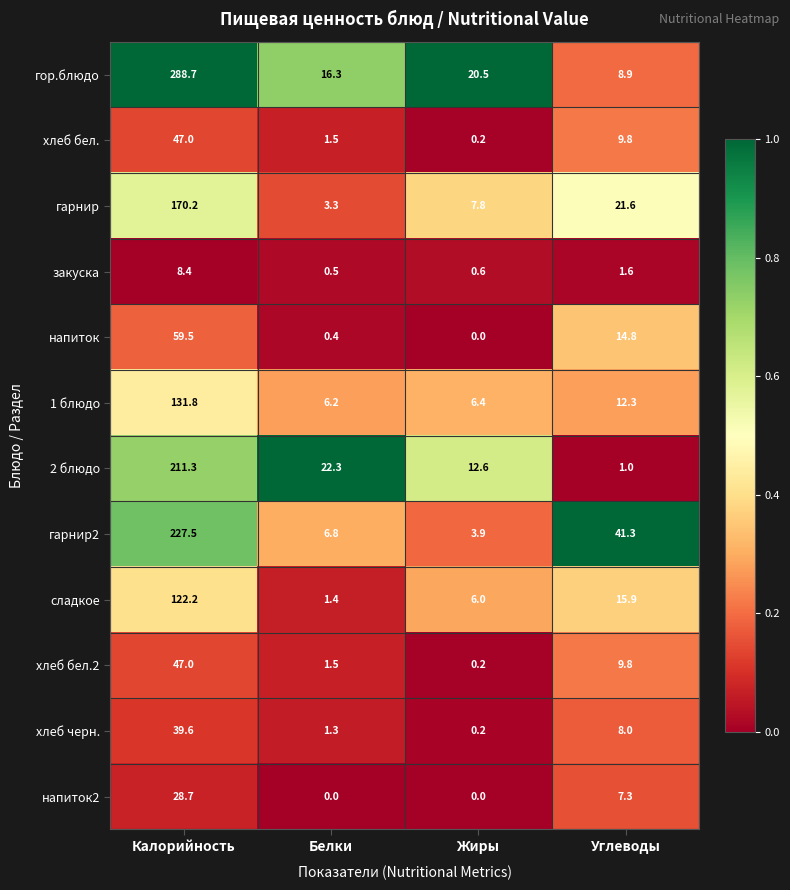

At which label does закуска reach its minimum?

Белки